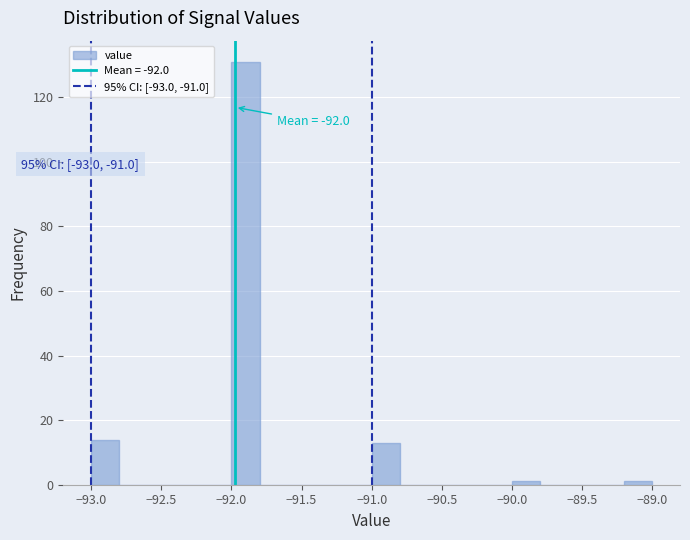

Over which range of the x-axis is the bar tallest?

-92.0 to -91.8